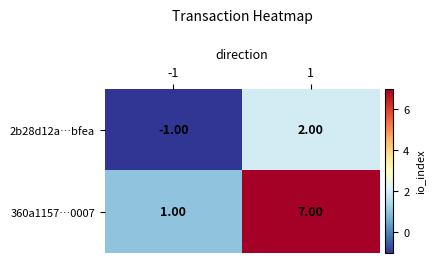

What is the sum of all 360a1157…0007 values?

8